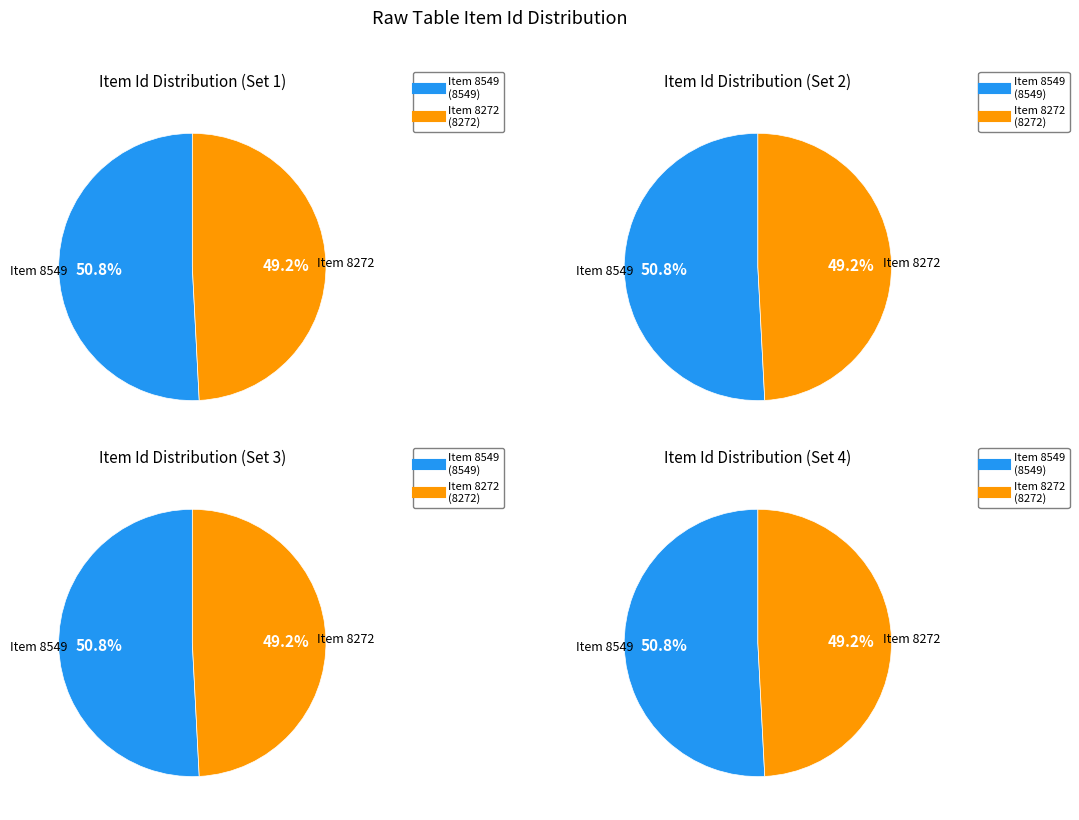

How many slices are in this pie chart?

2